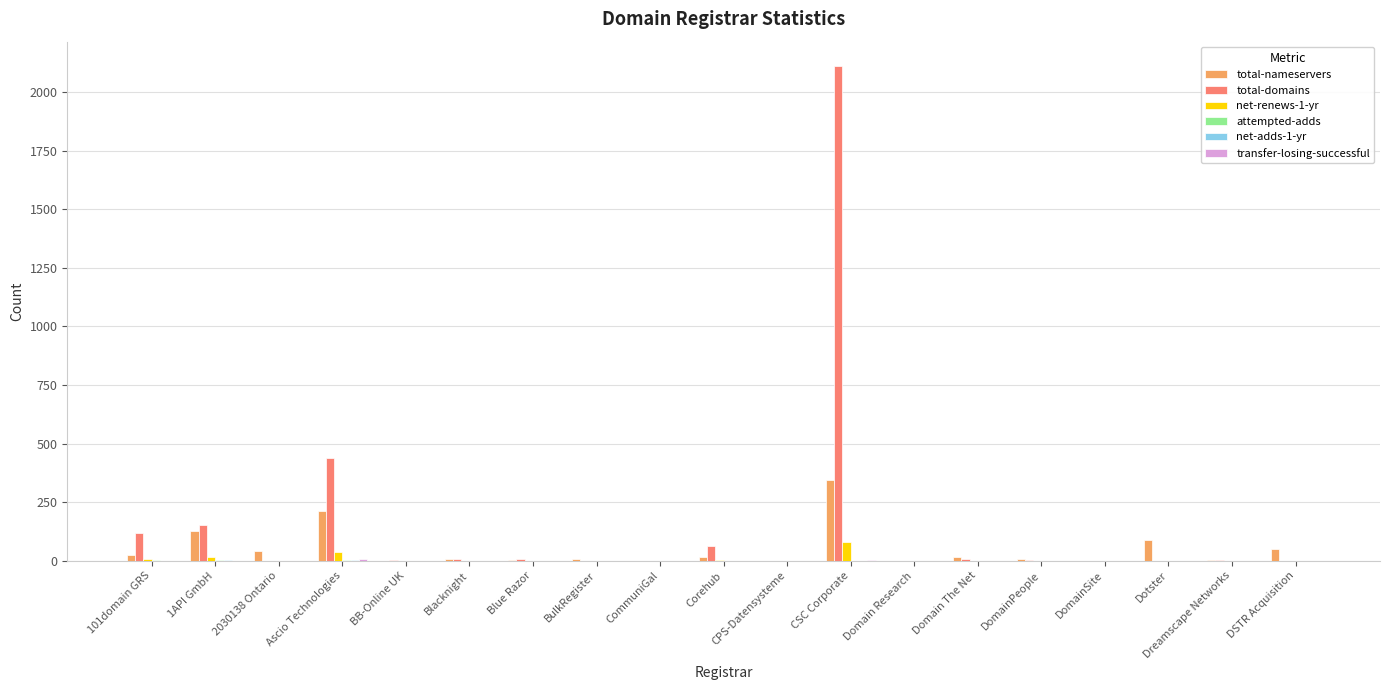

What is the maximum value shown in the chart?

2110